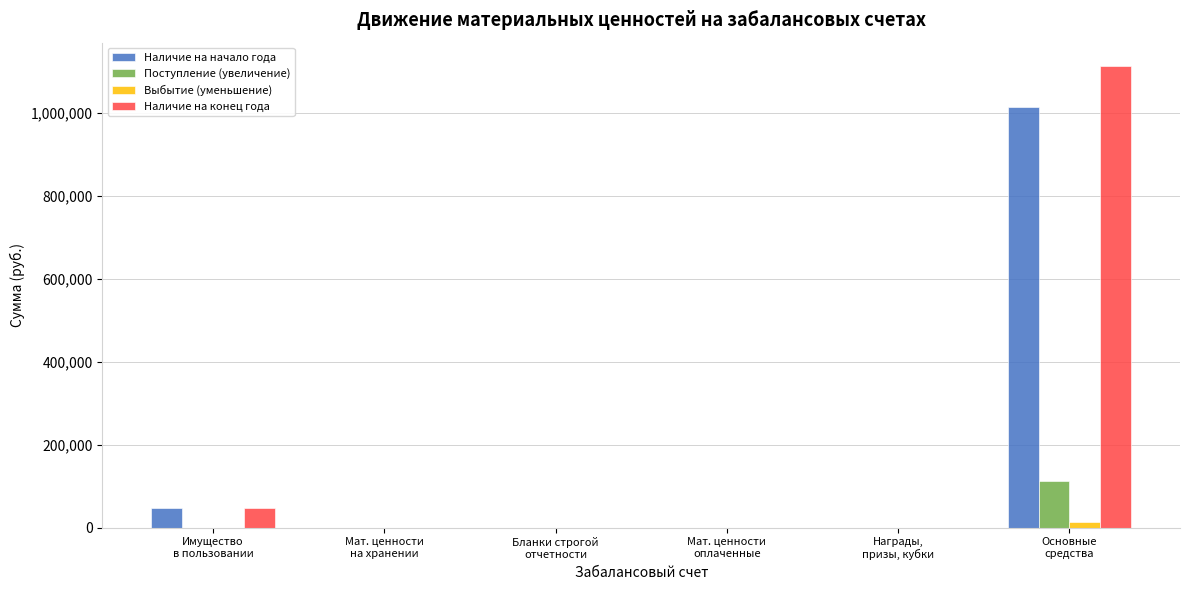

What is the sum of all Наличие на начало года values?

1061044.8